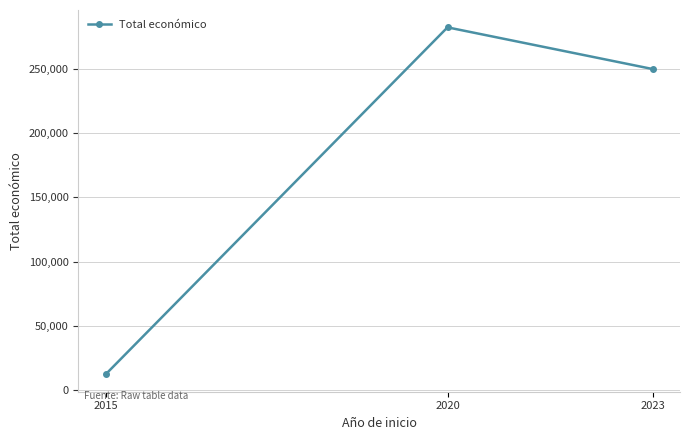

List the labels in order of value, smallest first.

2015, 2023, 2020